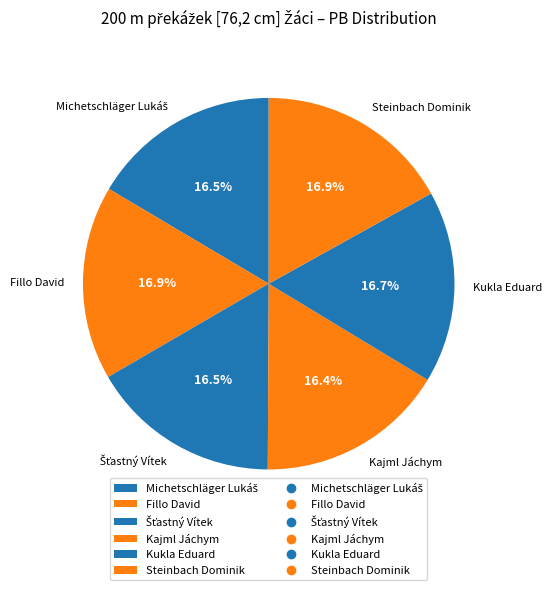

What is the ratio of the value at Fillo David to the value at Steinbach Dominik?

1.0